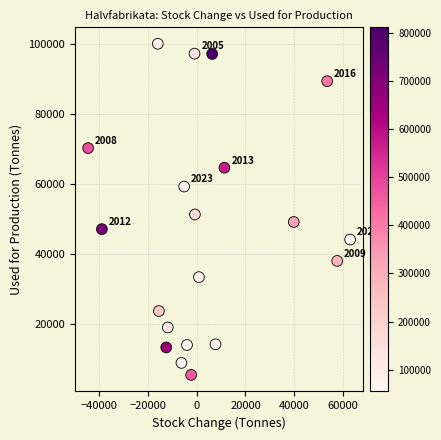

What is the range of X values (max minus min)?

107388